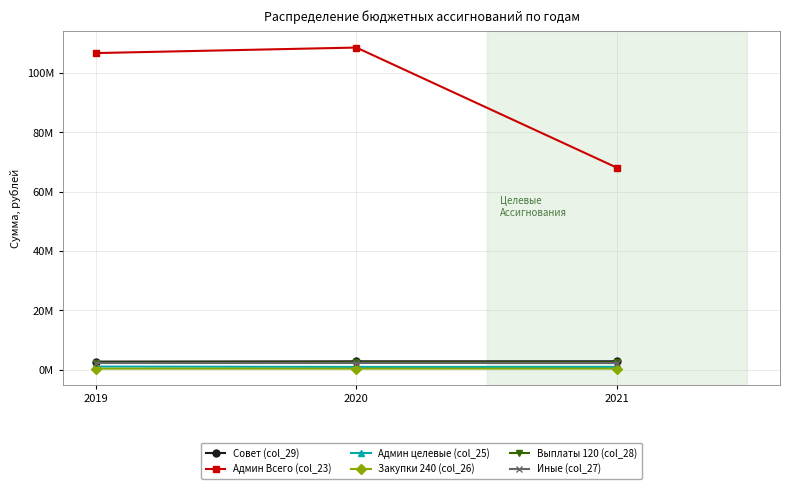

What is the difference between the maximum and minimum values in the Закупки 240 (col_26) series?

12520.1